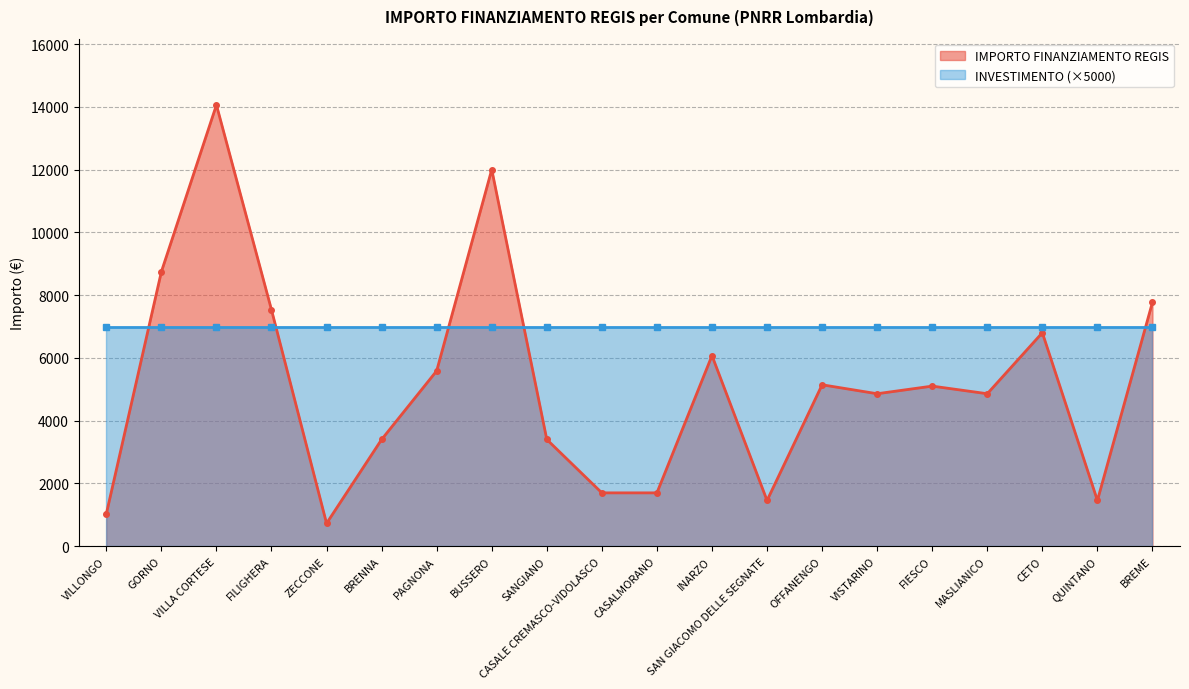

What is the average value?

5172